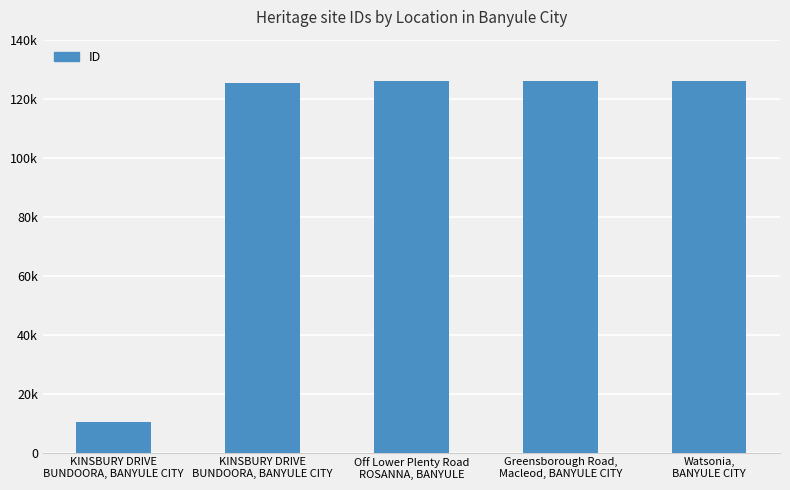

At which category does the chart reach its peak across all series?

Watsonia,
BANYULE CITY